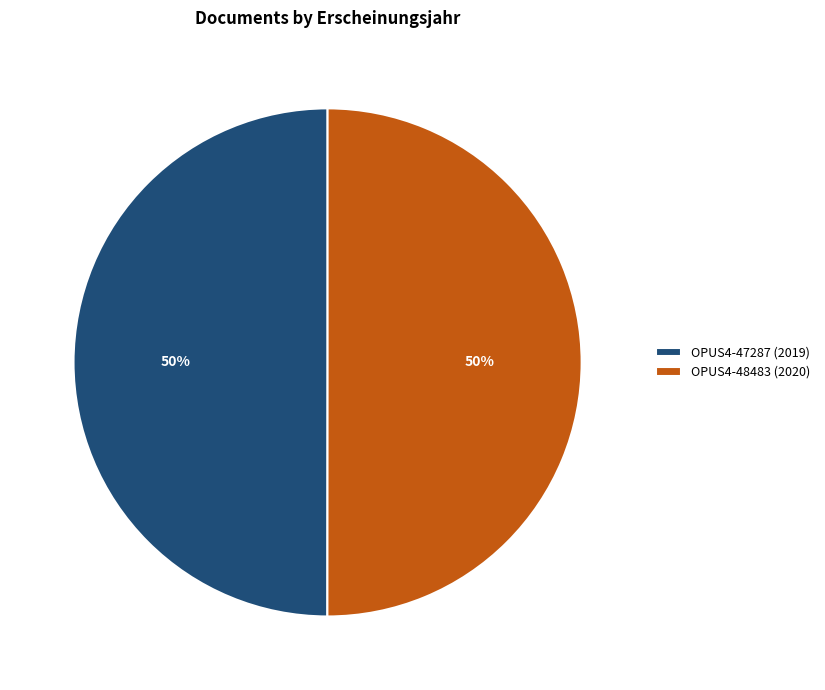

What percentage is the OPUS4-47287 (2019) slice, to the nearest percent?

50%